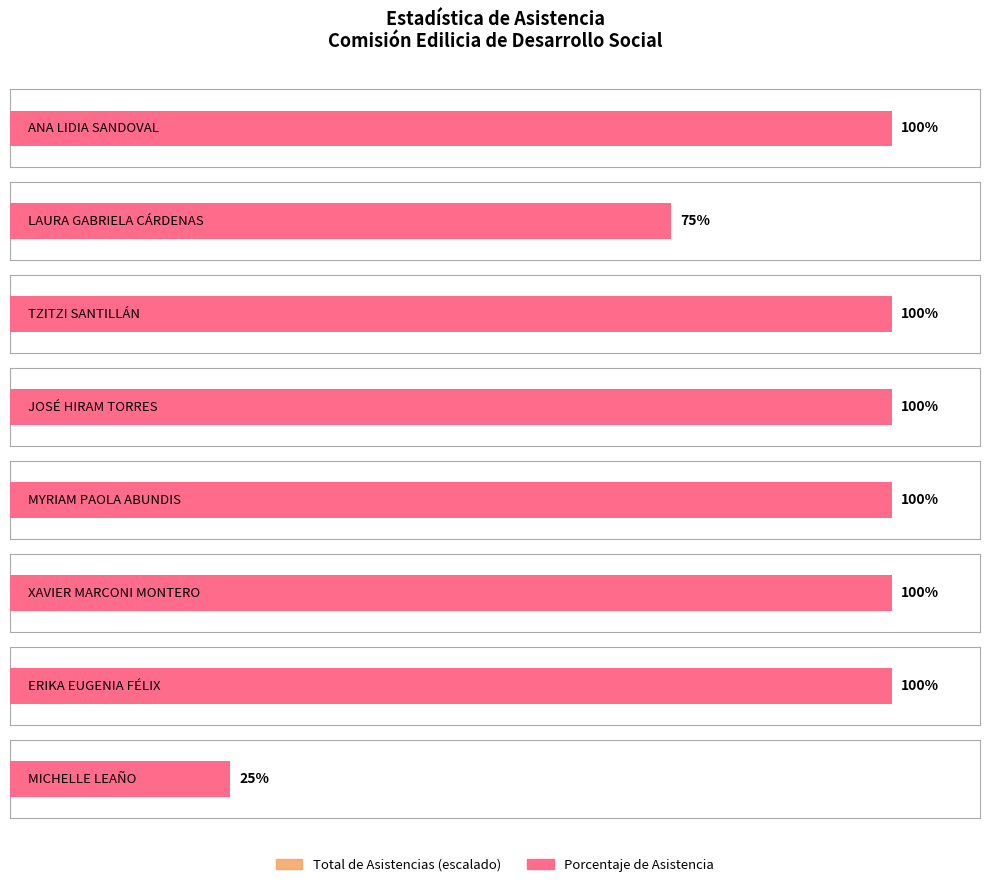

Which label corresponds to the largest value in the chart?

ANA LIDIA SANDOVAL